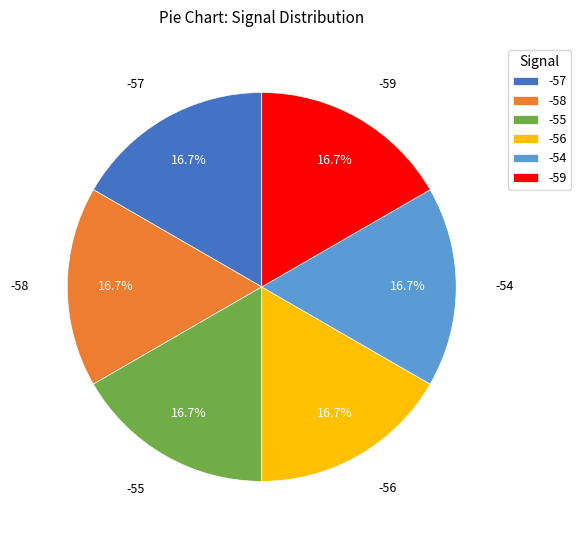

Does any single category account for the majority?

No